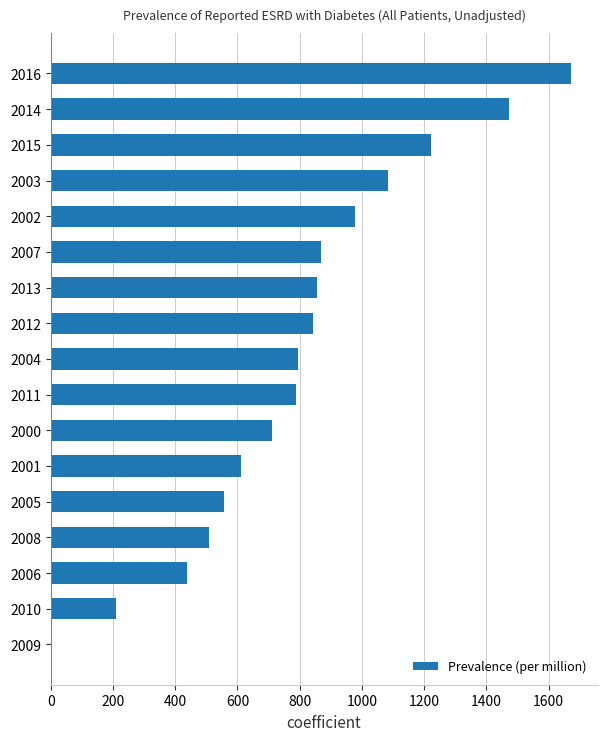

Which category has the highest value across all series?

2016